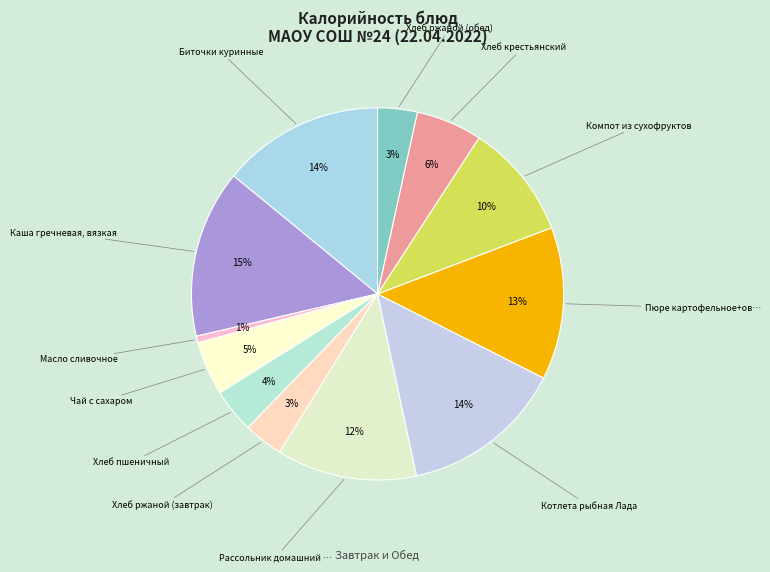

How many slices are in this pie chart?

12